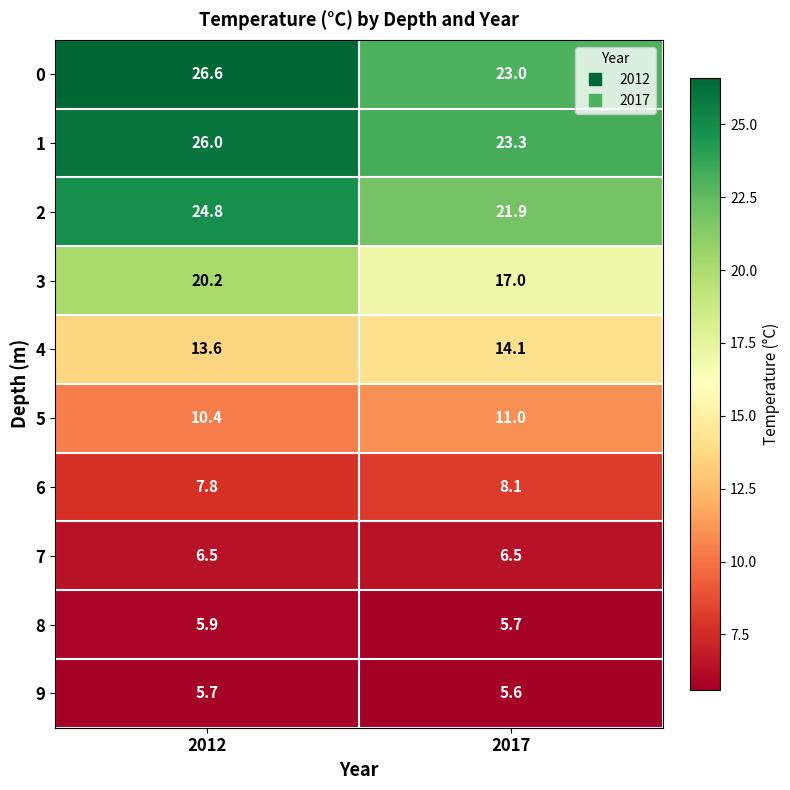

Count the number of categories in the chart.

2